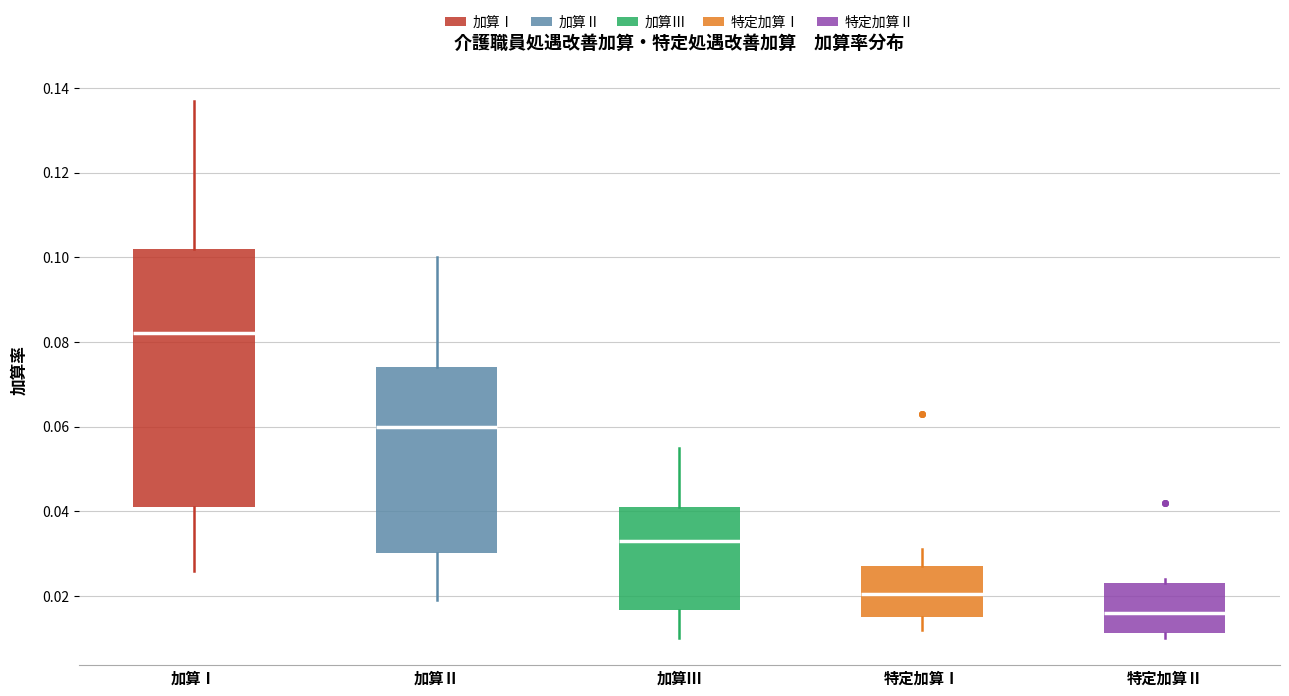

Reading left to right, read every box against the y-axis: the position of its median line, the range the box covers, and the ends of its whiskers. The values are not printed on the chart, so give them approximately, as read against the axis.

加算Ⅰ: median 0.082, box 0.042 to 0.102, whiskers 0.026 to 0.138
加算Ⅱ: median 0.060, box 0.030 to 0.074, whiskers 0.020 to 0.100
加算Ⅲ: median 0.034, box 0.016 to 0.042, whiskers 0.010 to 0.056
特定加算Ⅰ: median 0.020, box 0.016 to 0.028, whiskers 0.012 to 0.032
特定加算Ⅱ: median 0.016, box 0.012 to 0.024, whiskers 0.010 to 0.024 (just above the box's upper edge)